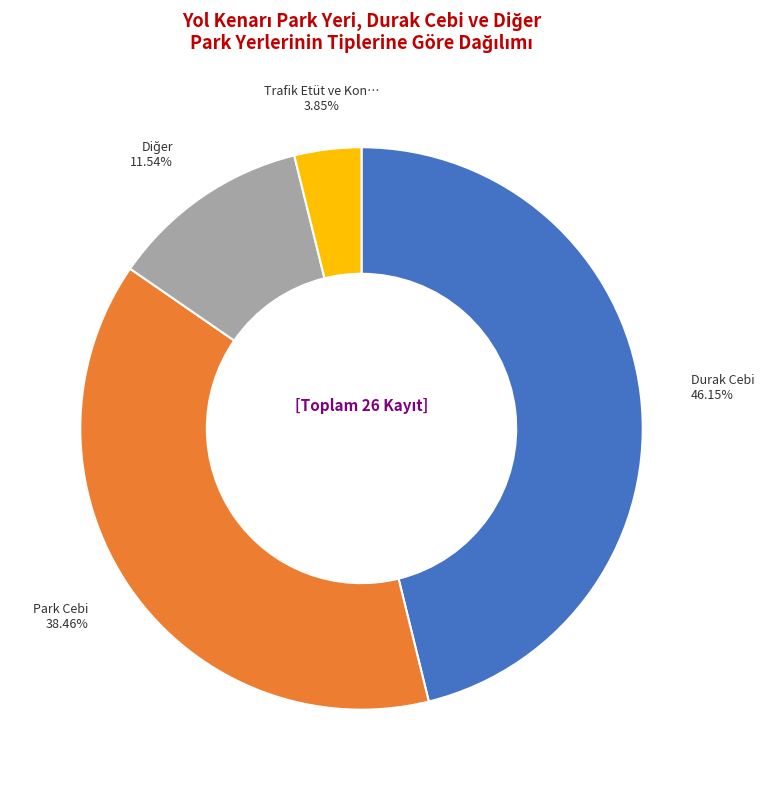

Is there any slice that represents more than half of the pie?

No